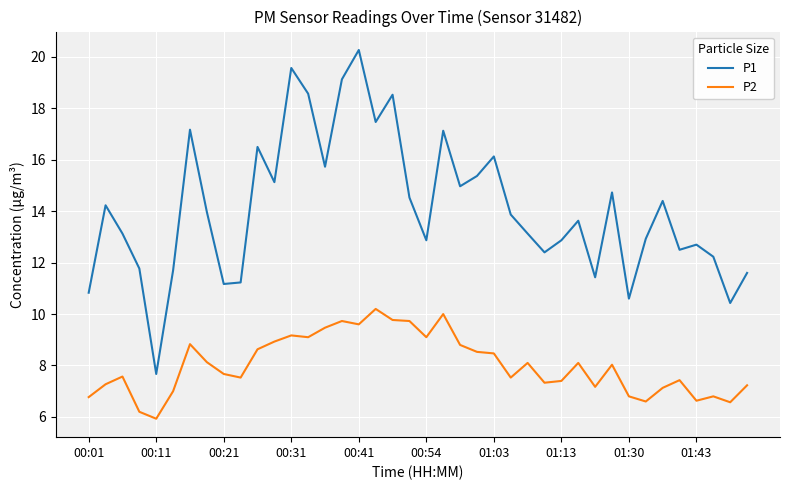

Which series has the largest total across all categories?

P1